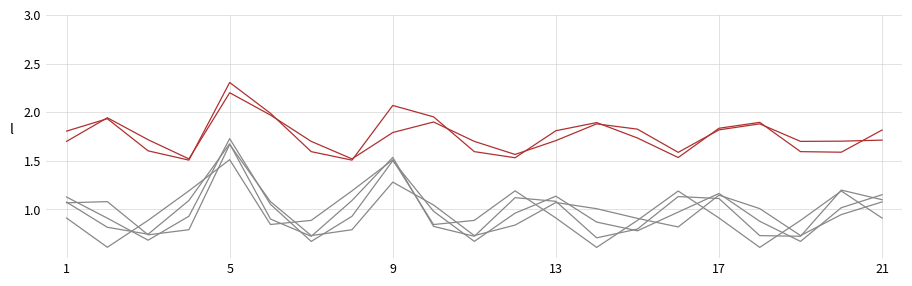

Is it true that Other Health Care Professionals equals 0.2 at 9?

False